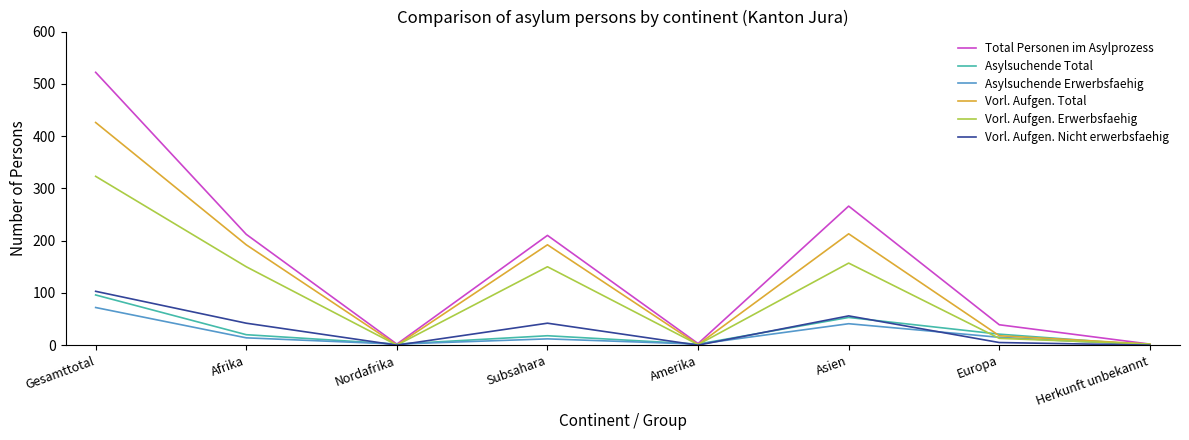

In Asylsuchende Erwerbsfaehig, how many points are lower than both neighbors (excluding endpoints)?

2